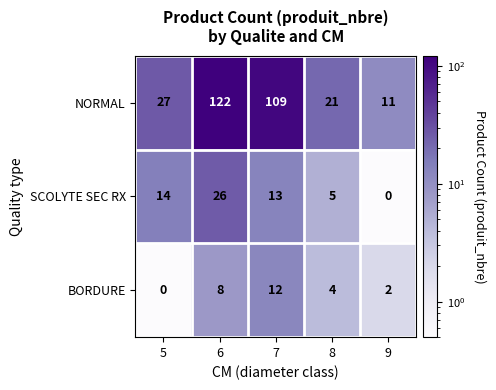

True or false: BORDURE has a value of 12 at 7.

True